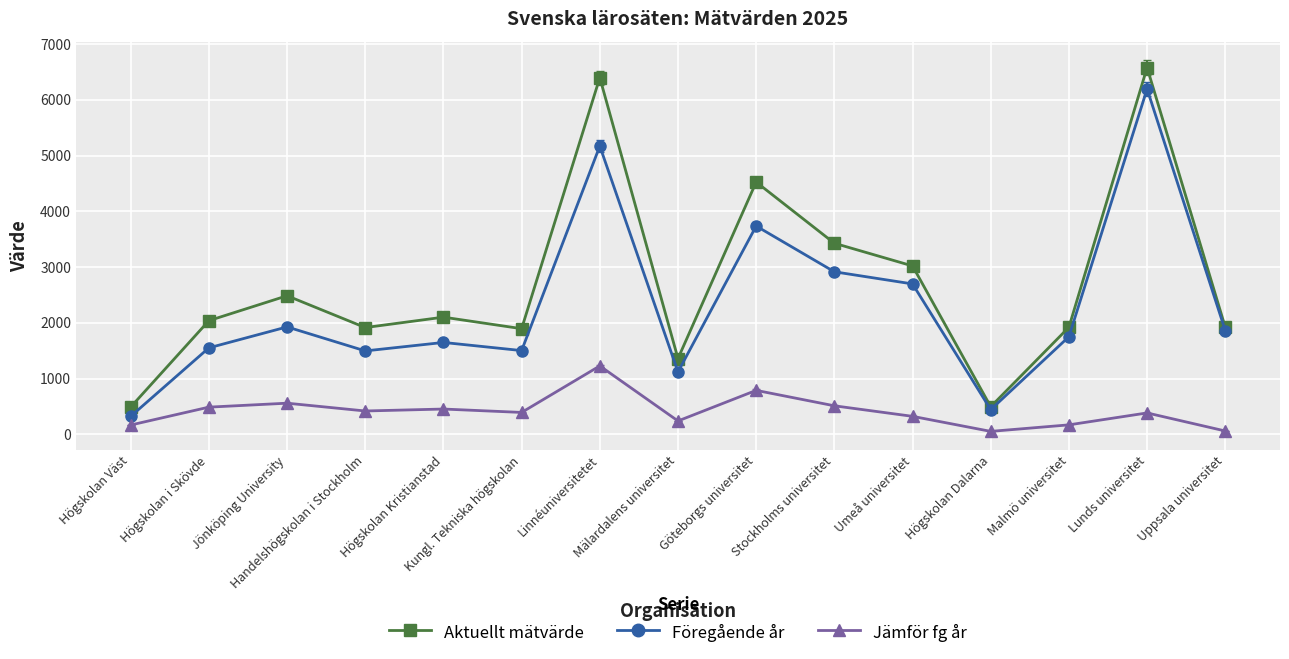

List the series in order of their peak value, lowest first.

Jämför fg år, Föregående år, Aktuellt mätvärde